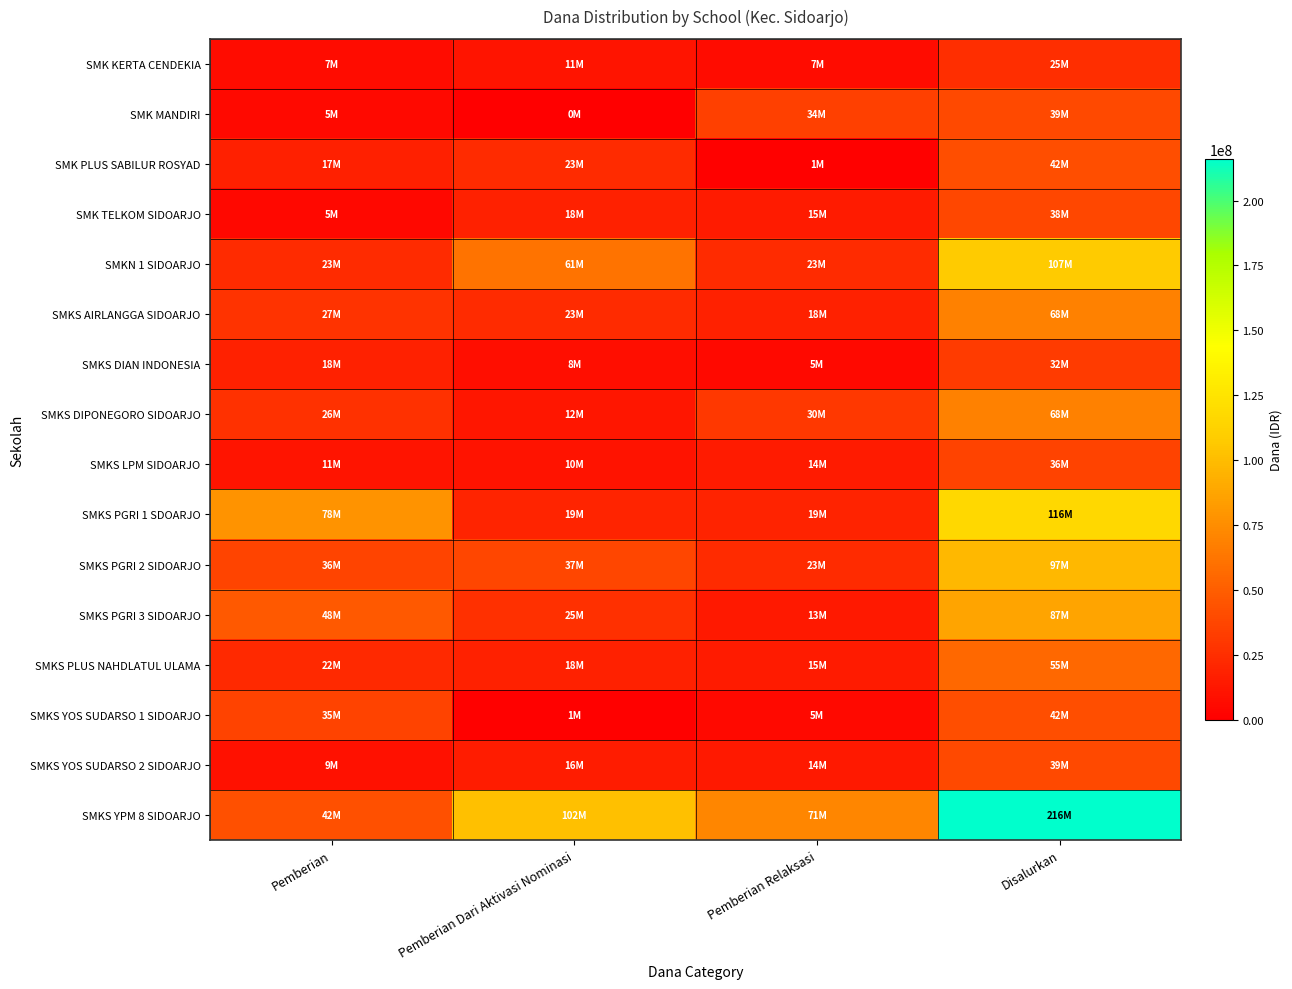

Reading right to left, extract all data points from this chart.

SMK KERTA CENDEKIA: Disalurkan=25000000	Pemberian Relaksasi=7000000	Pemberian Dari Aktivasi Nominasi=11000000	Pemberian=7000000
SMK MANDIRI: Disalurkan=39500000	Pemberian Relaksasi=34000000	Pemberian Dari Aktivasi Nominasi=0	Pemberian=5500000
SMK PLUS SABILUR ROSYAD: Disalurkan=42000000	Pemberian Relaksasi=1500000	Pemberian Dari Aktivasi Nominasi=23000000	Pemberian=17500000
SMK TELKOM SIDOARJO: Disalurkan=38000000	Pemberian Relaksasi=15000000	Pemberian Dari Aktivasi Nominasi=18000000	Pemberian=5000000
SMKN 1 SIDOARJO: Disalurkan=107500000	Pemberian Relaksasi=23000000	Pemberian Dari Aktivasi Nominasi=61000000	Pemberian=23500000
SMKS AIRLANGGA SIDOARJO: Disalurkan=68500000	Pemberian Relaksasi=18000000	Pemberian Dari Aktivasi Nominasi=23500000	Pemberian=27000000
SMKS DIAN INDONESIA: Disalurkan=32000000	Pemberian Relaksasi=5500000	Pemberian Dari Aktivasi Nominasi=8000000	Pemberian=18500000
SMKS DIPONEGORO SIDOARJO: Disalurkan=68500000	Pemberian Relaksasi=30000000	Pemberian Dari Aktivasi Nominasi=12000000	Pemberian=26500000
SMKS LPM SIDOARJO: Disalurkan=36000000	Pemberian Relaksasi=14500000	Pemberian Dari Aktivasi Nominasi=10500000	Pemberian=11000000
SMKS PGRI 1 SDOARJO: Disalurkan=116500000	Pemberian Relaksasi=19000000	Pemberian Dari Aktivasi Nominasi=19500000	Pemberian=78000000
SMKS PGRI 2 SIDOARJO: Disalurkan=97500000	Pemberian Relaksasi=23500000	Pemberian Dari Aktivasi Nominasi=37500000	Pemberian=36500000
SMKS PGRI 3 SIDOARJO: Disalurkan=87000000	Pemberian Relaksasi=13500000	Pemberian Dari Aktivasi Nominasi=25500000	Pemberian=48000000
SMKS PLUS NAHDLATUL ULAMA: Disalurkan=55500000	Pemberian Relaksasi=15000000	Pemberian Dari Aktivasi Nominasi=18500000	Pemberian=22000000
SMKS YOS SUDARSO 1 SIDOARJO: Disalurkan=42000000	Pemberian Relaksasi=5500000	Pemberian Dari Aktivasi Nominasi=1000000	Pemberian=35500000
SMKS YOS SUDARSO 2 SIDOARJO: Disalurkan=39500000	Pemberian Relaksasi=14000000	Pemberian Dari Aktivasi Nominasi=16000000	Pemberian=9500000
SMKS YPM 8 SIDOARJO: Disalurkan=216000000	Pemberian Relaksasi=71500000	Pemberian Dari Aktivasi Nominasi=102000000	Pemberian=42500000